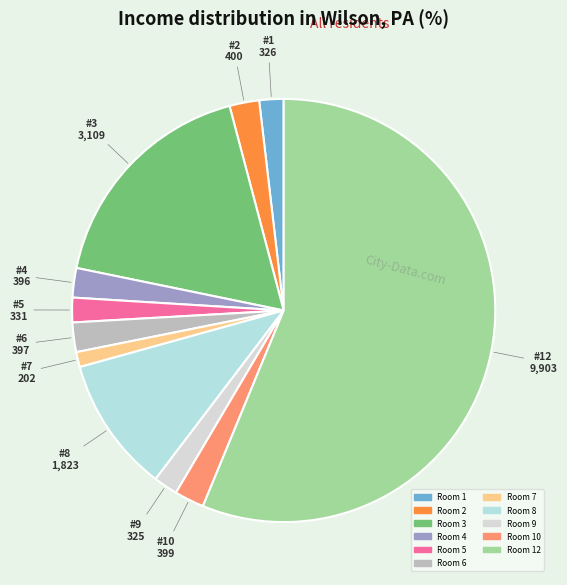

Is there any slice that represents more than half of the pie?

Yes